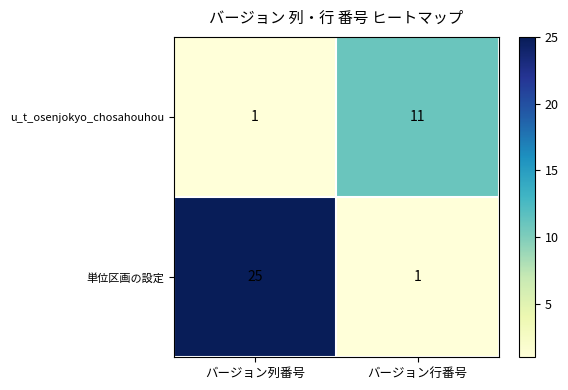

Rank the series at バージョン列番号 from highest to lowest value.

単位区画の設定, u_t_osenjokyo_chosahouhou